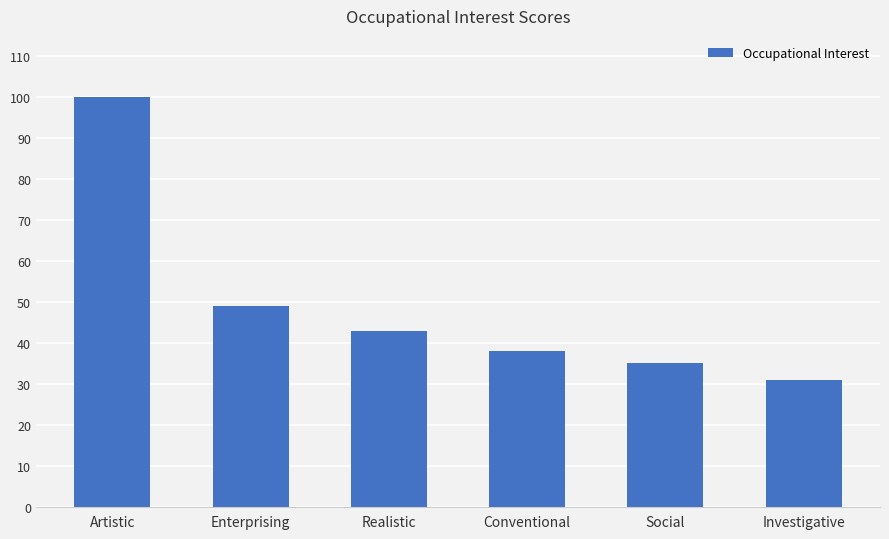

Reading left to right, what are all the values shown in this chart?

Artistic=100	Enterprising=49	Realistic=43	Conventional=38	Social=35	Investigative=31